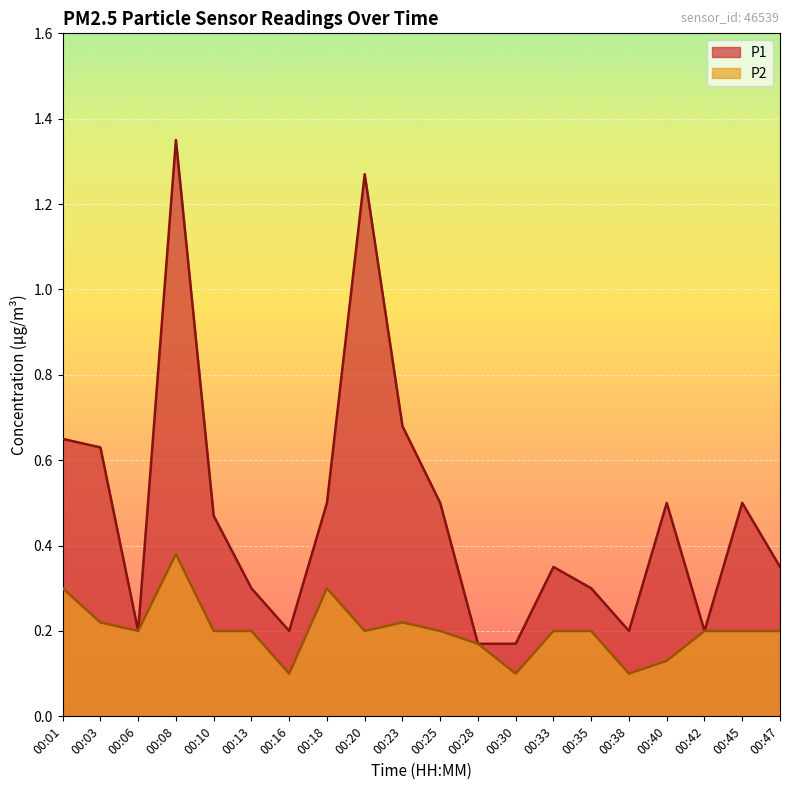

The value of P2 at 00:23 is 0.3. True or false?

False